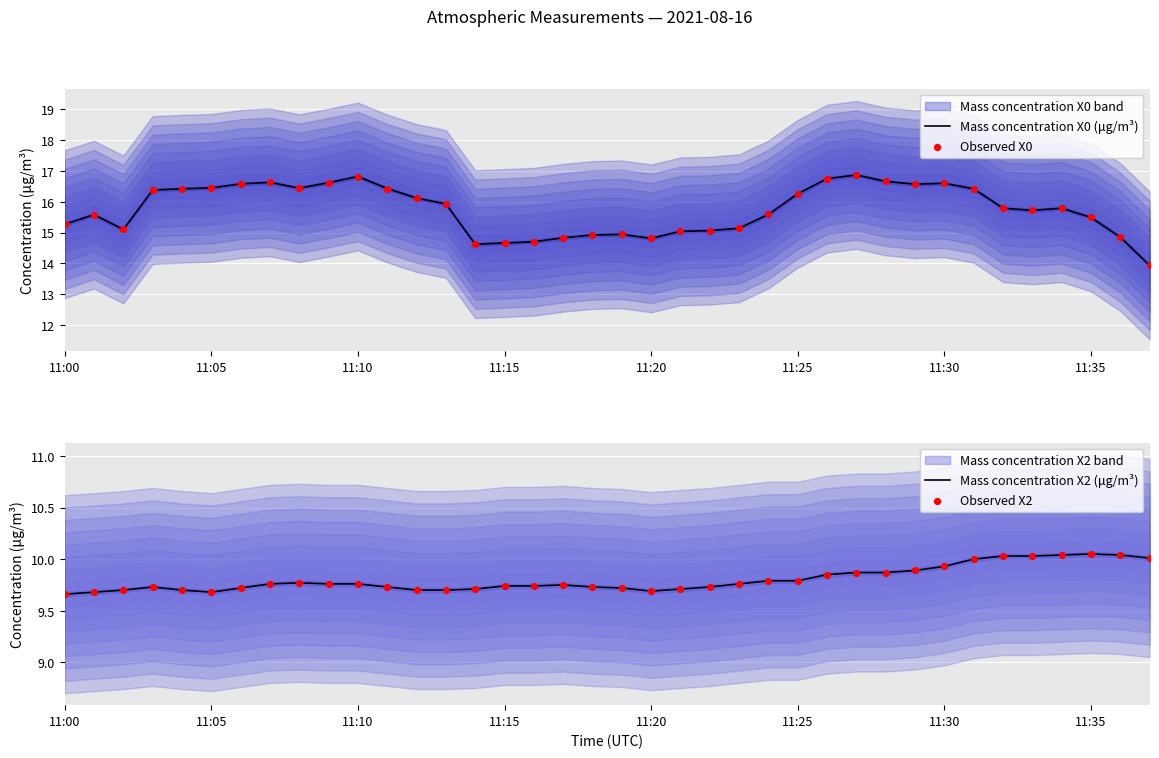

At how many categories does at least one series exceed 15?

29